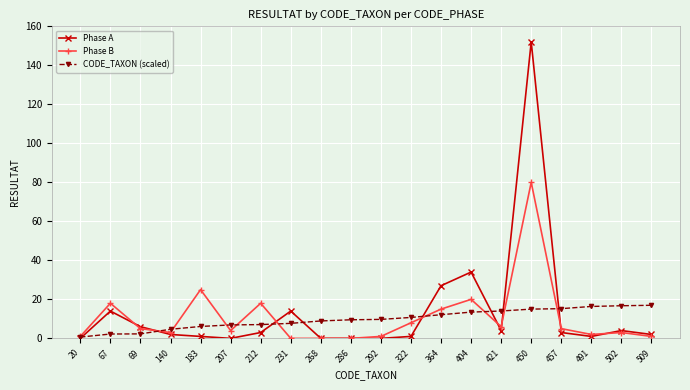

Is this an area chart (filled region under the line)?

No